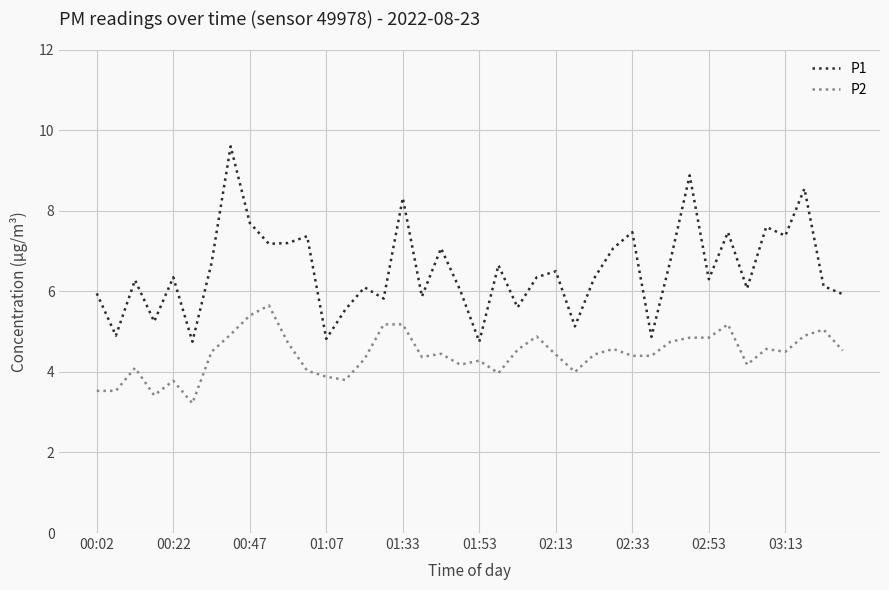

Which series has the largest total across all categories?

P1